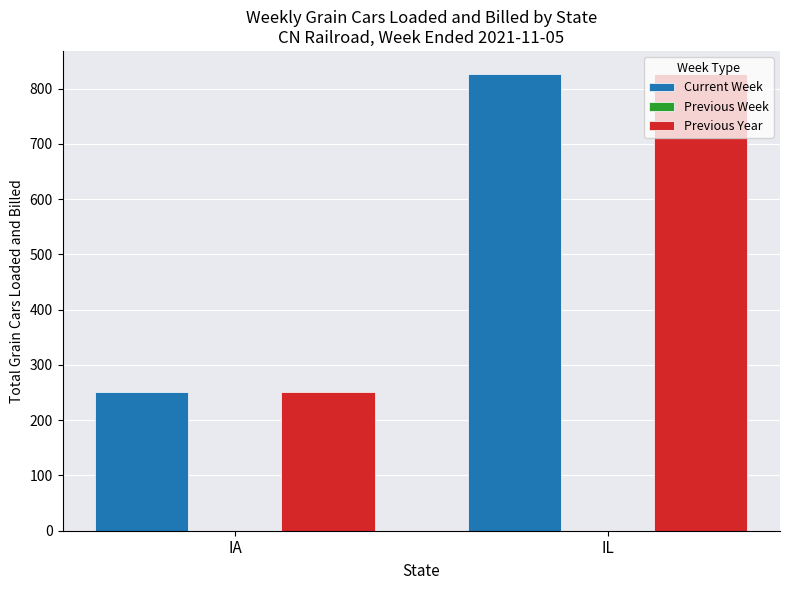

Reading left to right, extract all data points from this chart.

Current Week: 251	827
Previous Year: 251	827